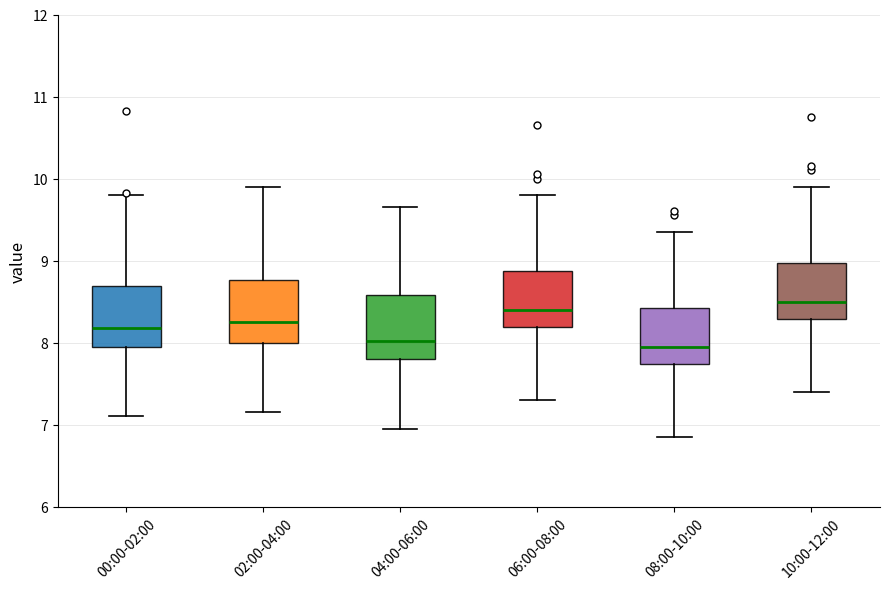

Where does the upper whisker of the box for 08:00-10:00 end on the y-axis? The values are not printed on the chart, so give them approximately, as read against the axis.

9.4